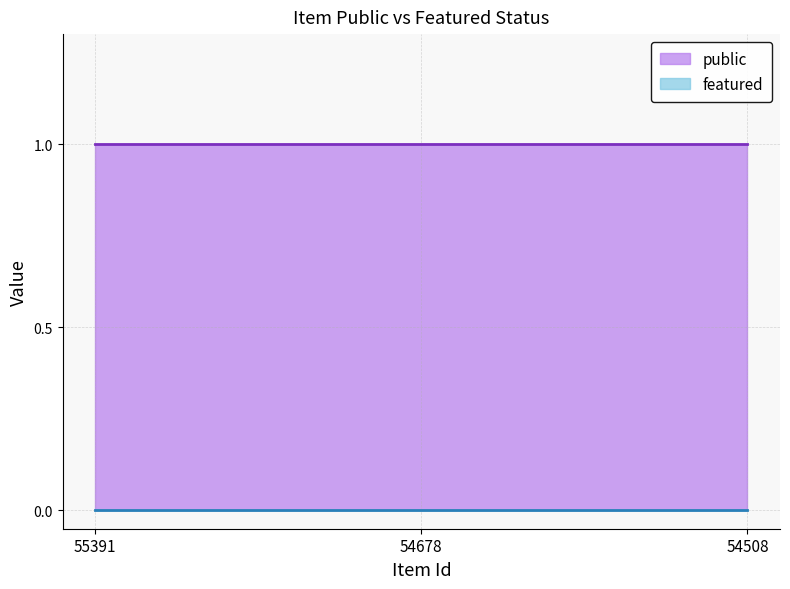

Rank the series by their maximum value, from lowest to highest.

featured, public